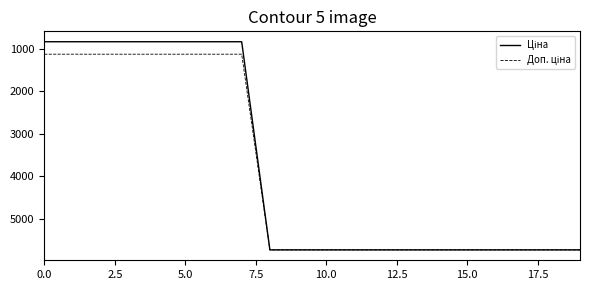

What is the maximum value shown in the chart?

5736.9